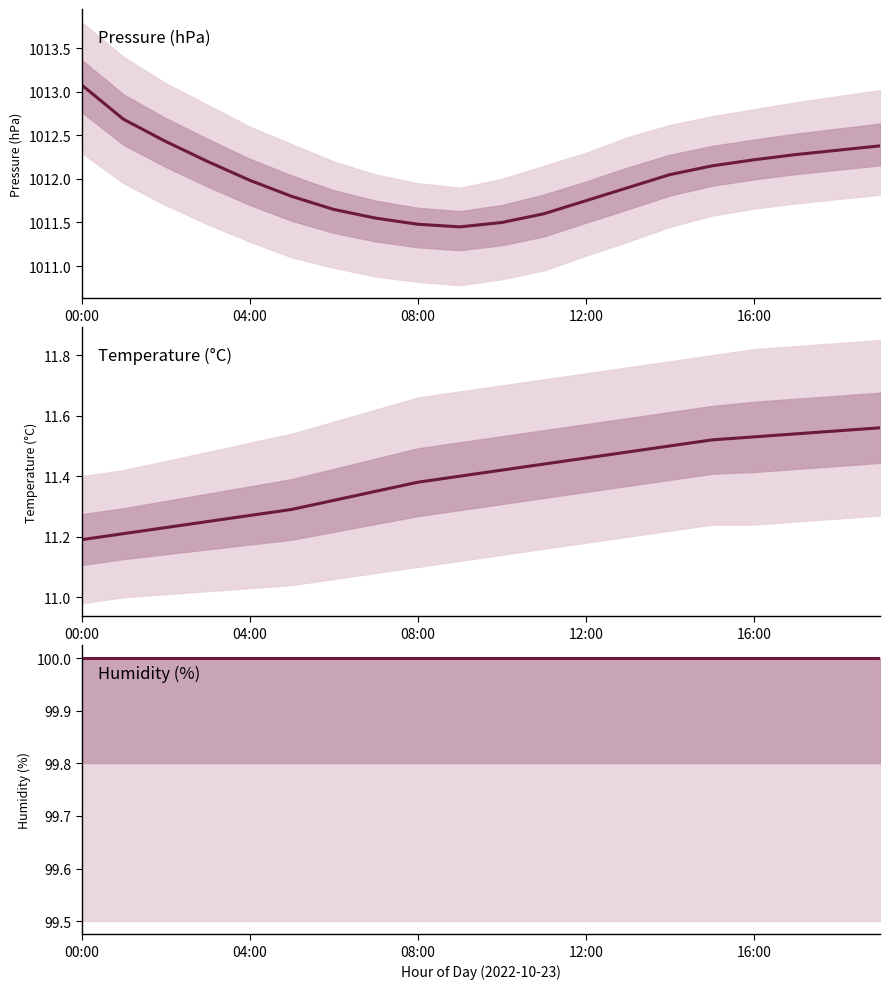

What is the difference between the Temperature (°C) values at 17 and 12?

0.1